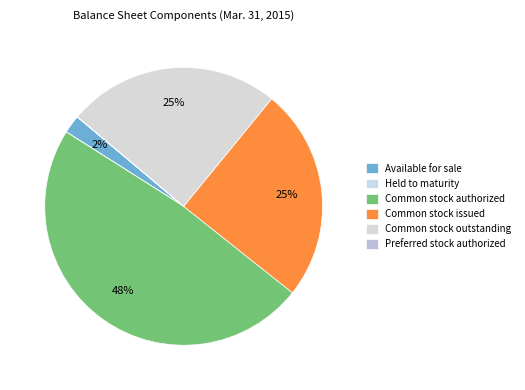

To the nearest percent, what is the difference between the Common stock authorized and Available for sale slice percentages?

46%